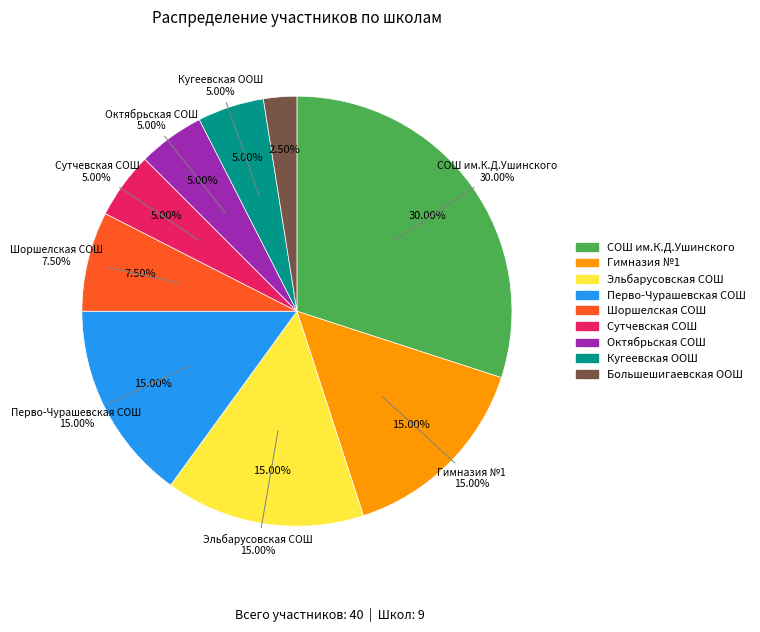

Does МБОУ "Шоршелская СОШ имени А.Г. Николаева" account for over 50% of the chart?

No